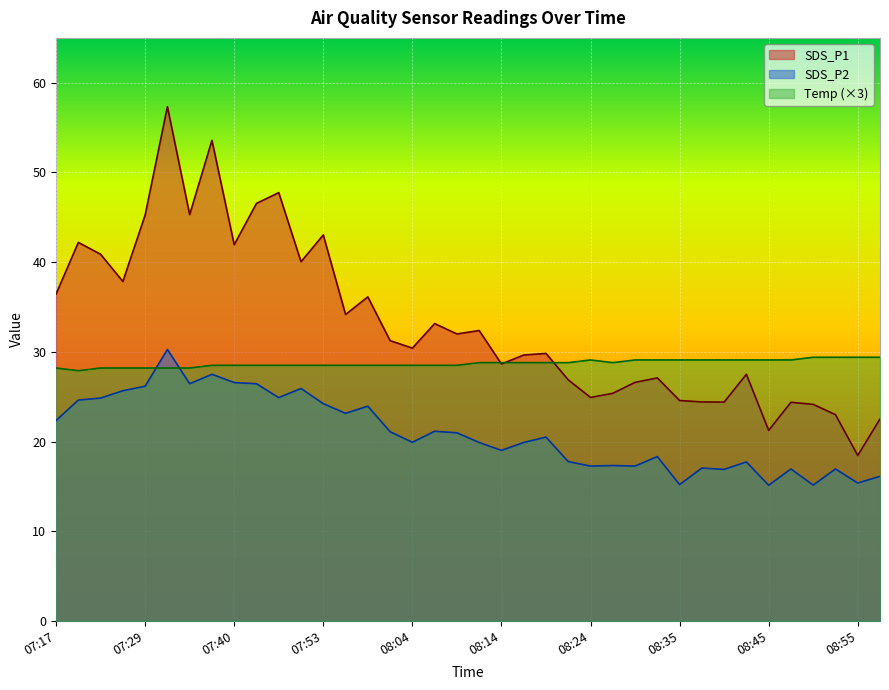

The value of SDS_P2 at 08:22 is 17.8. True or false?

True